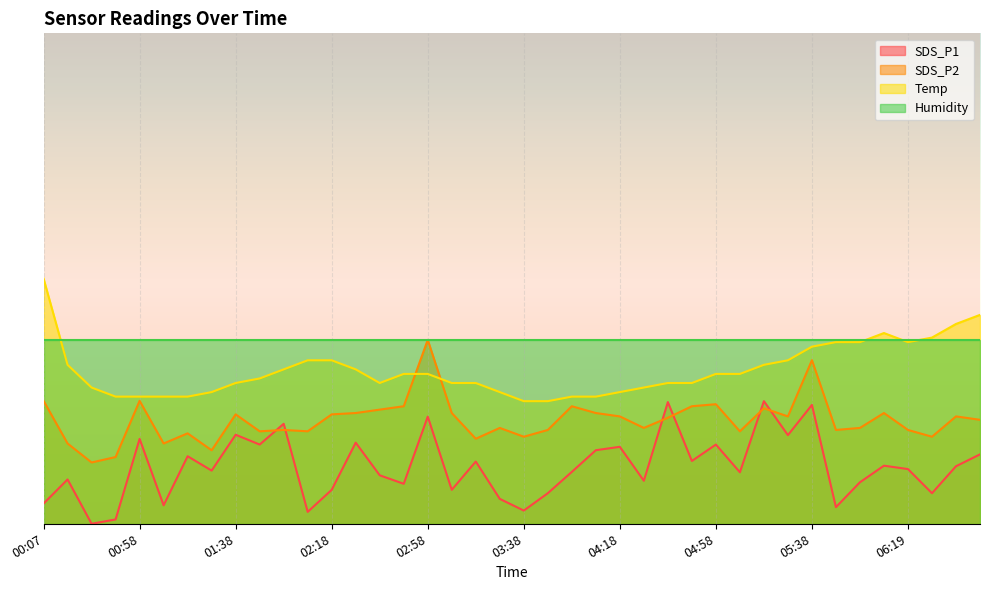

Does the chart display data point markers on the line(s)?

No